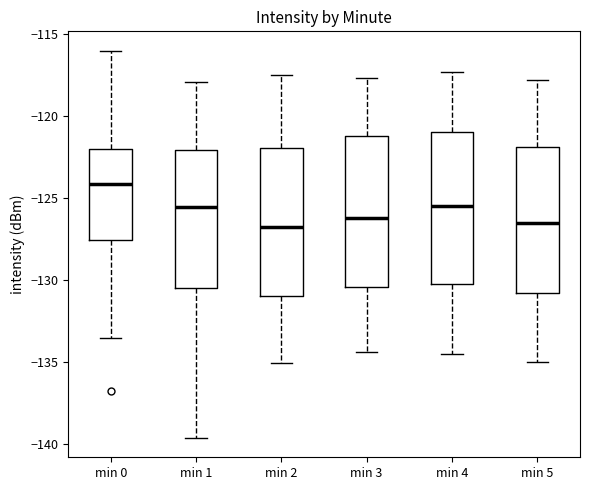

Which box has the highest median line?

min 0